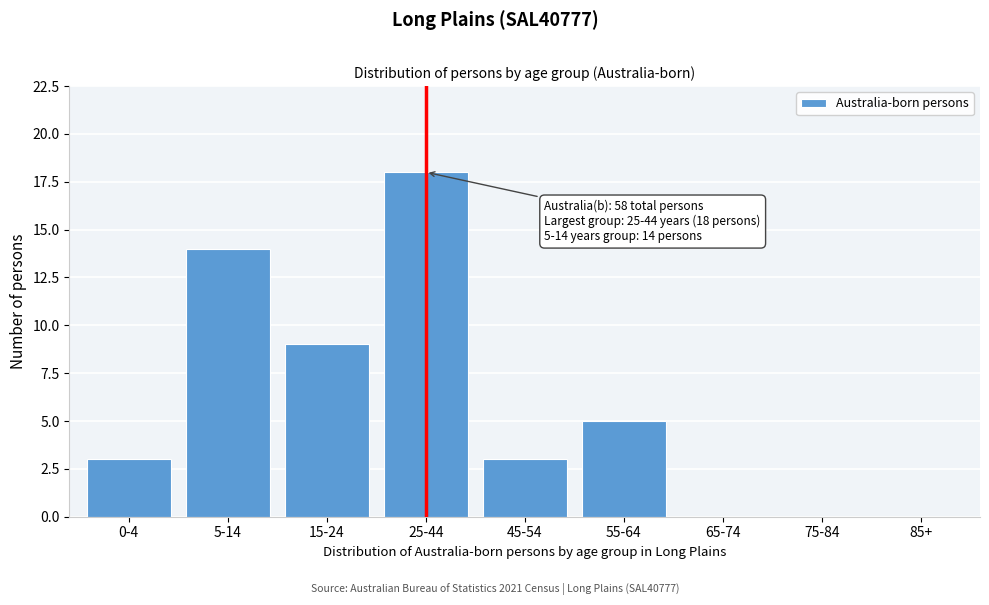

Reading left to right, what are all the values shown in this chart?

0-4=3	5-14=14	15-24=9	25-44=18	45-54=3	55-64=5	65-74=0	75-84=0	85+=0